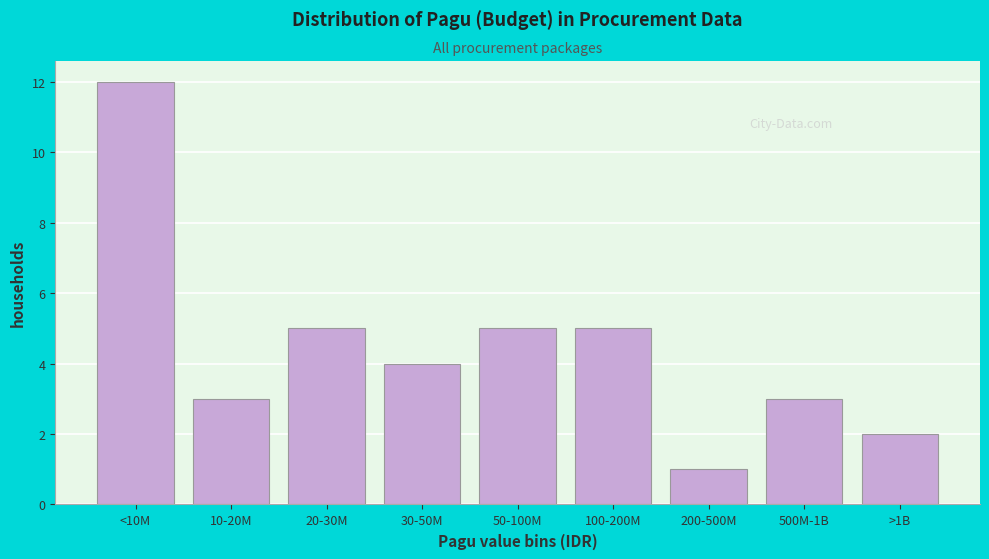

Reading left to right, extract all data points from this chart.

<10M=12	10-20M=3	20-30M=5	30-50M=4	50-100M=5	100-200M=5	200-500M=1	500M-1B=3	>1B=2